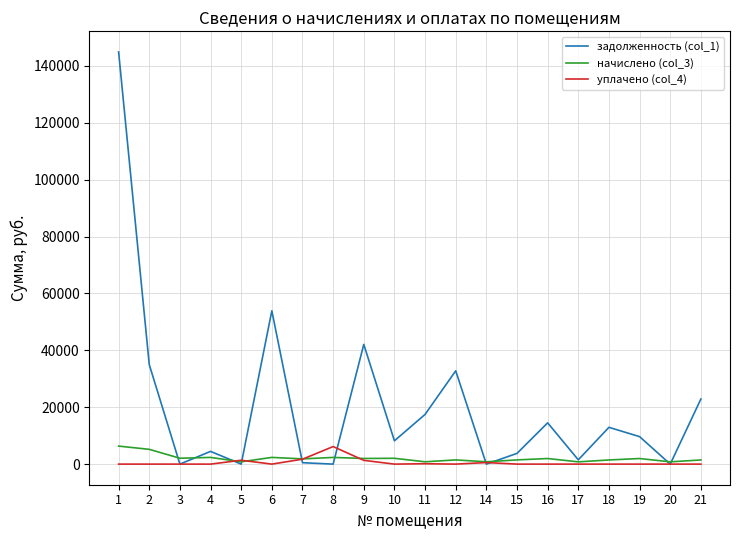

What is the greatest value displayed?

144904.3